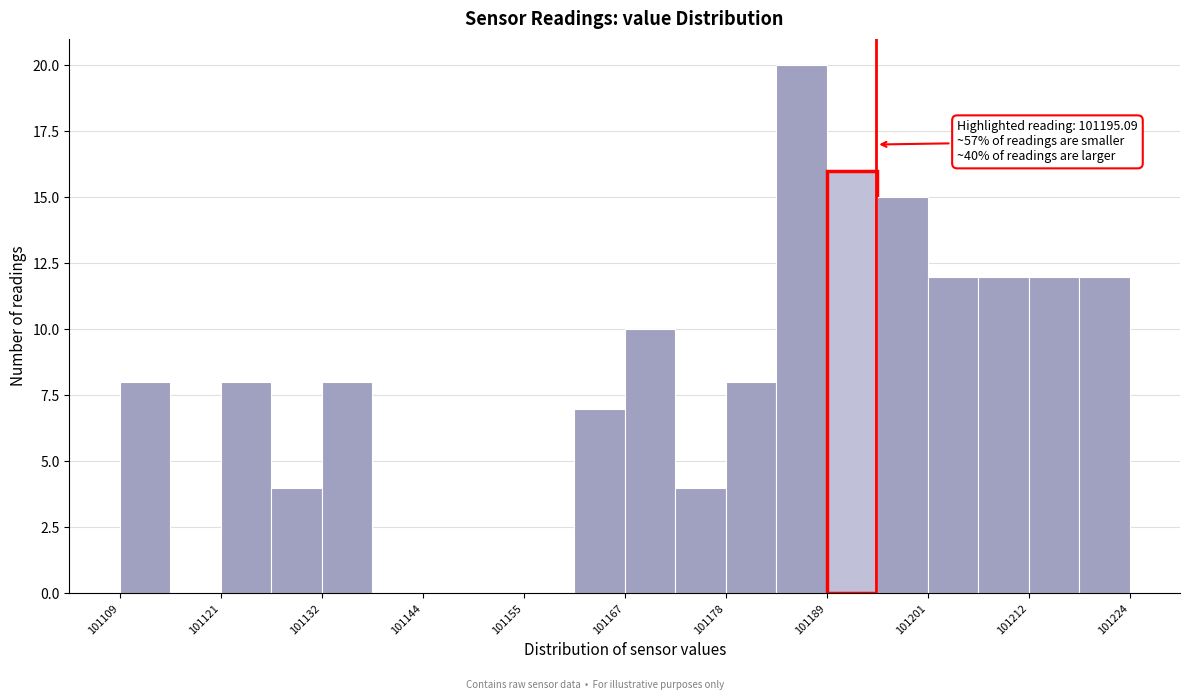

Around what value on the x-axis is the tallest bar? Give the approximate position of its centre, as read against the axis.

101186